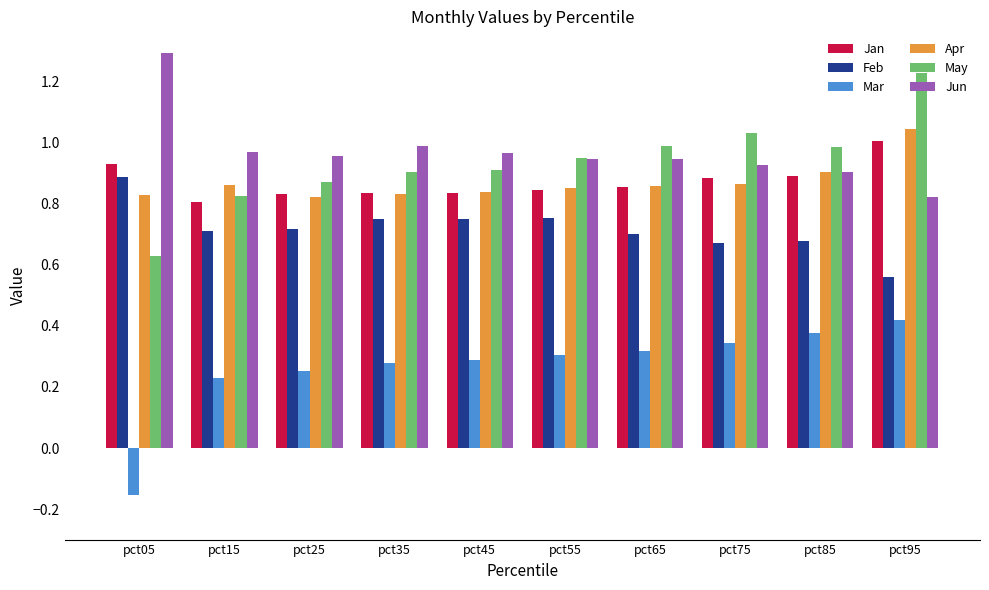

Does the chart contain any negative values?

Yes